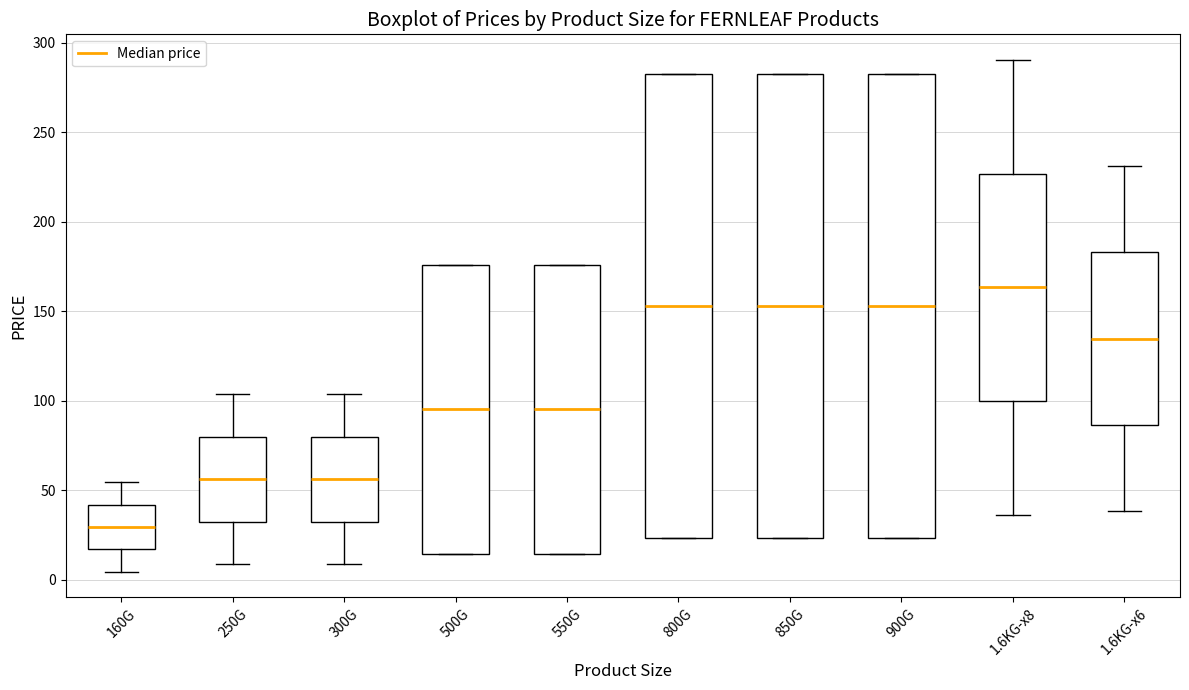

Where does the upper whisker of the box for 1.6KG-x8 end on the y-axis? The values are not printed on the chart, so give them approximately, as read against the axis.

290